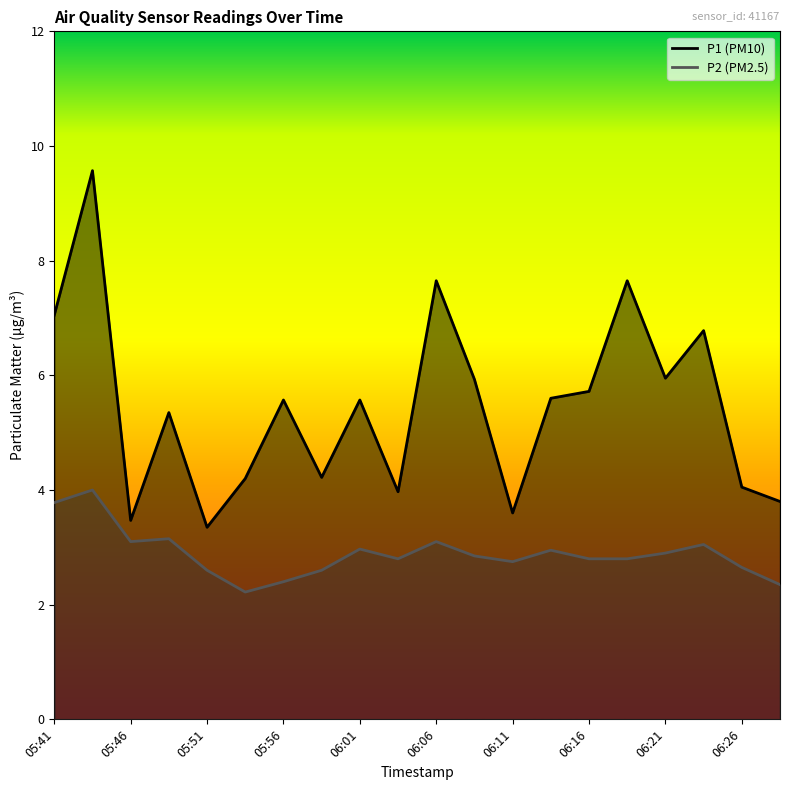

At how many categories does at least one series exceed 6?

5